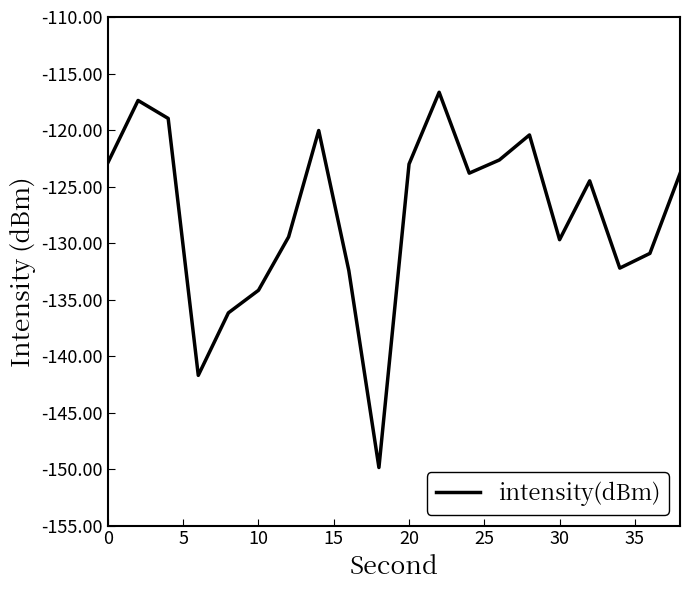

What is the greatest value displayed?

-116.7